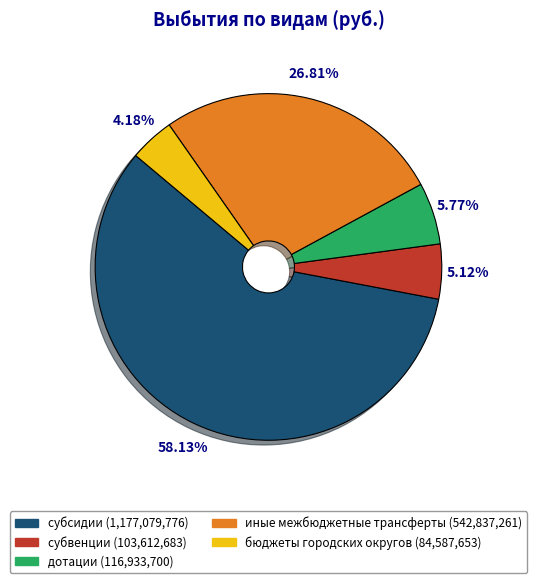

The дотации slice represents 6% of the pie. True or false?

True